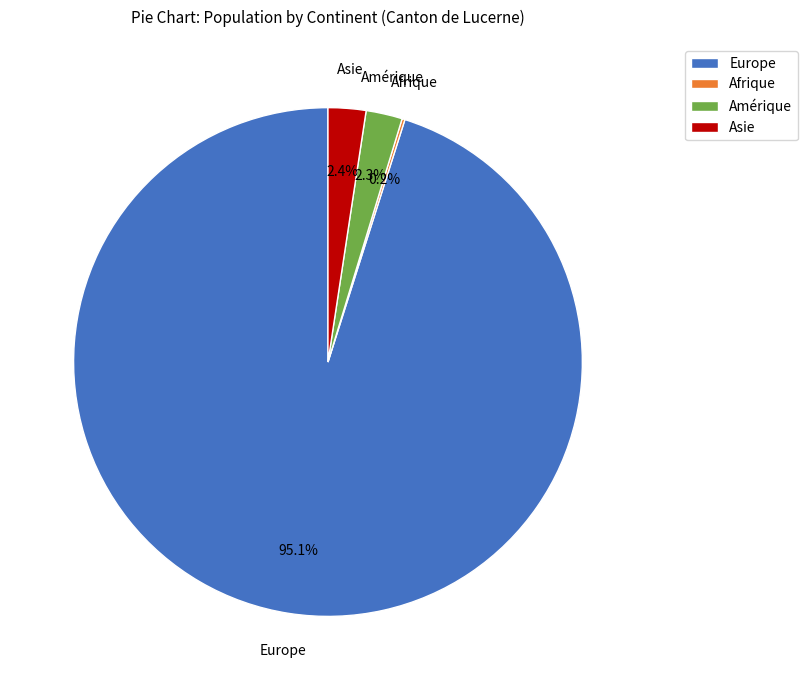

Which slice is the largest?

Europe